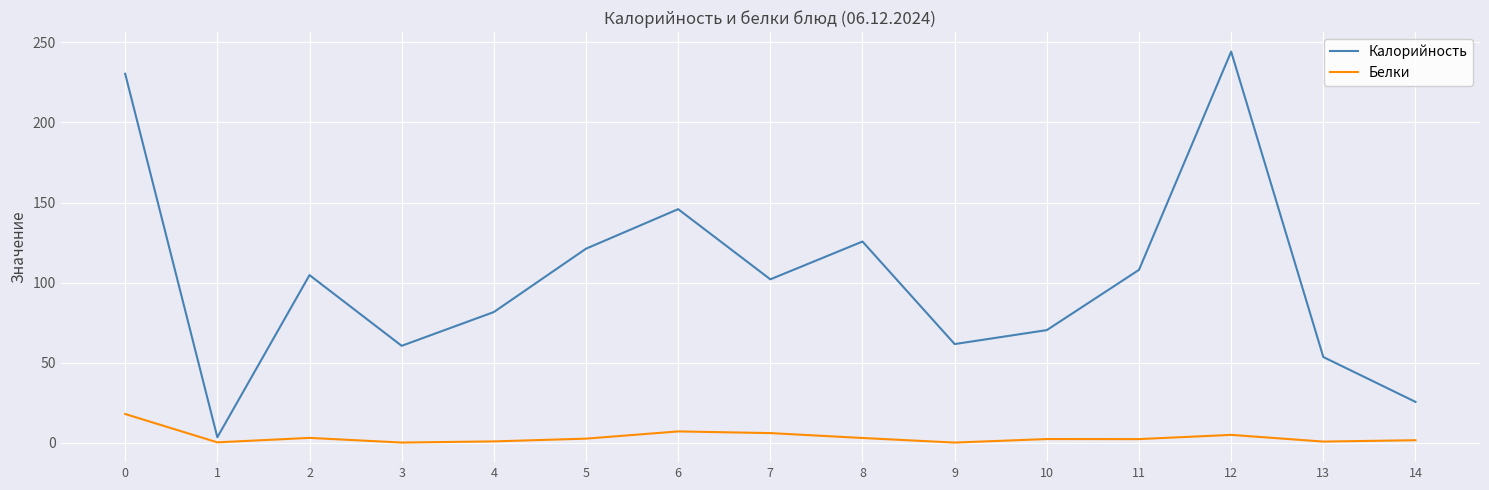

The Калорийность series shows 3.4 at 1. True or false?

True